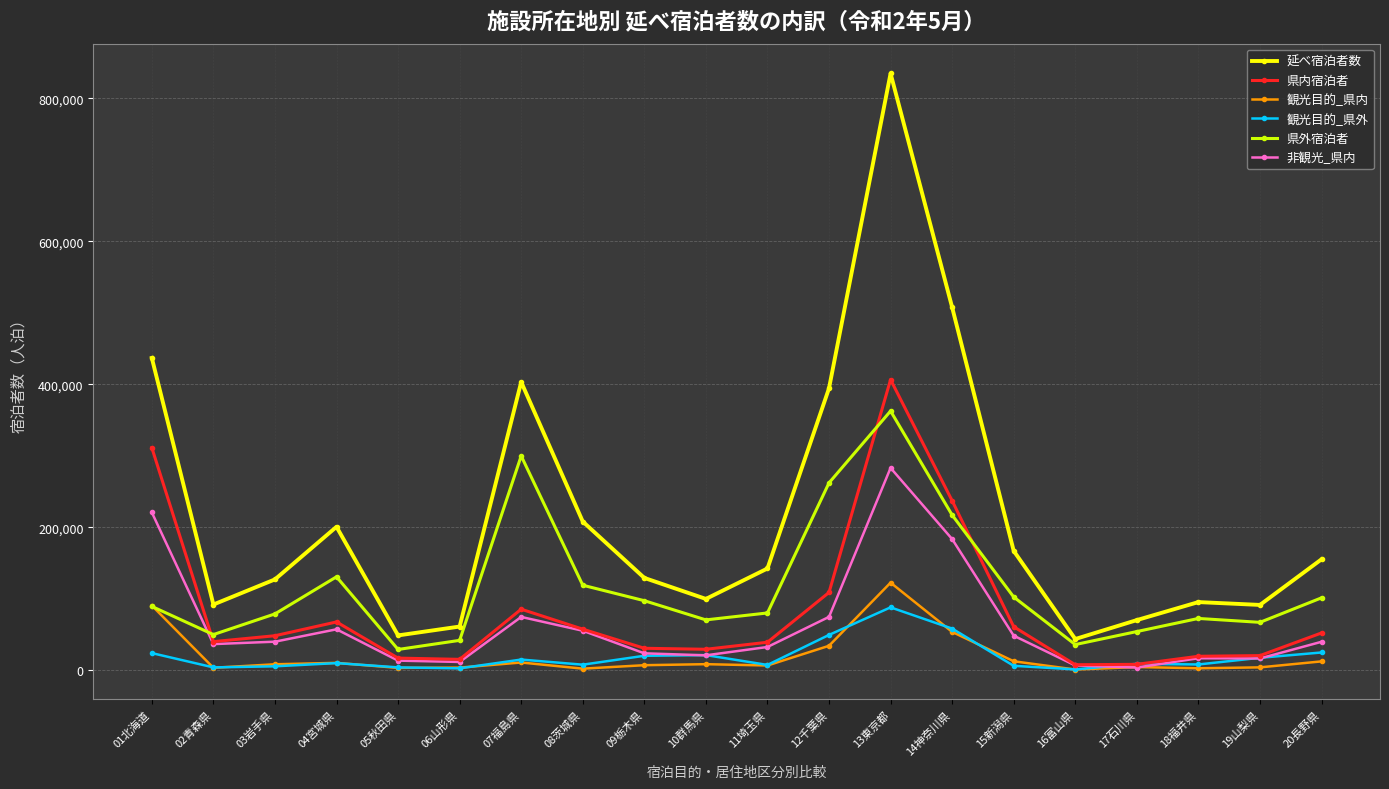

Which series has the largest total across all categories?

延べ宿泊者数